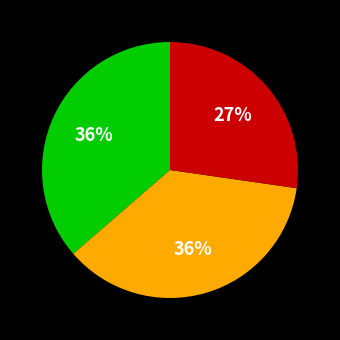

How many slices are in this pie chart?

3